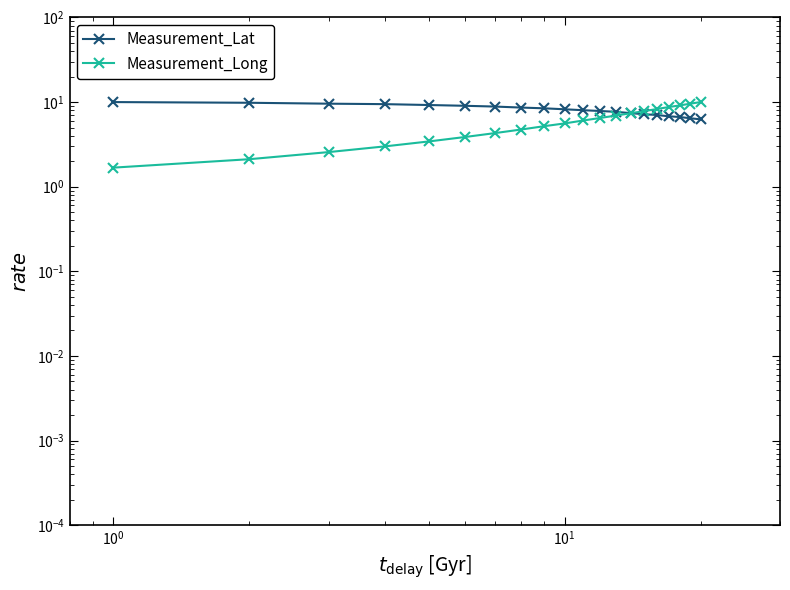

What is the minimum value shown in the chart?

1.7